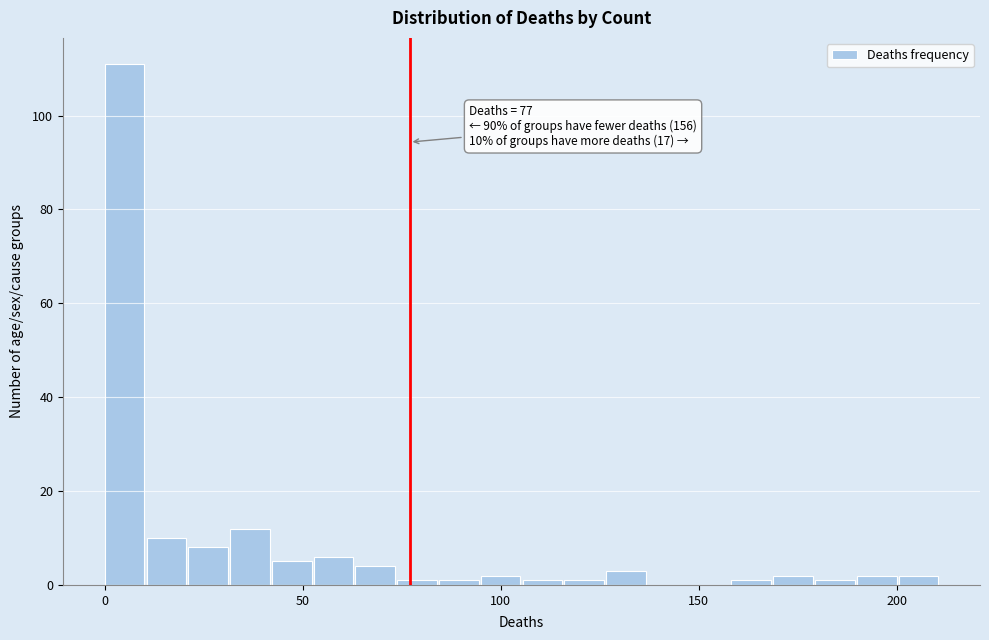

Read against the x-axis, roughly where is the centre of the tallest bar?

5